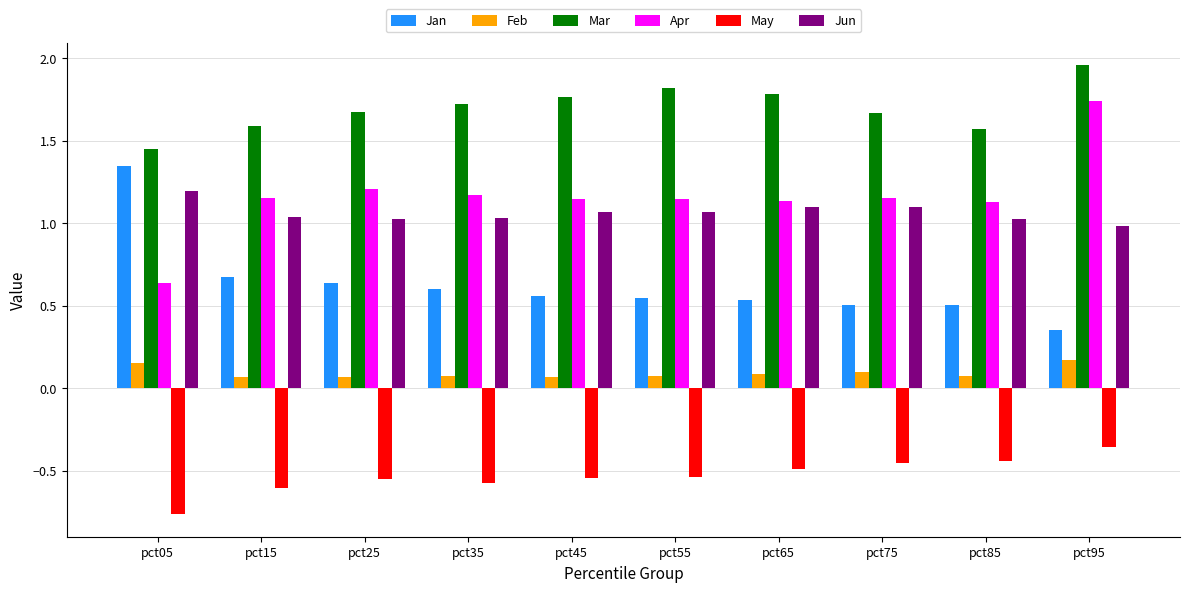

What is the spread (max minus min) of values at pct55?

2.4